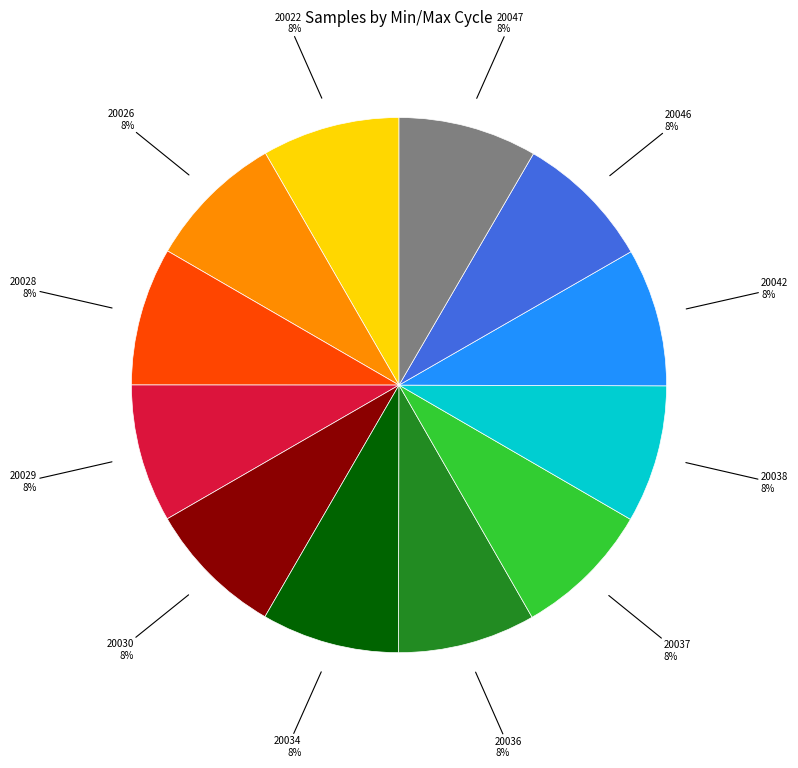

To the nearest percent, what percentage of the pie is 20030?

8%